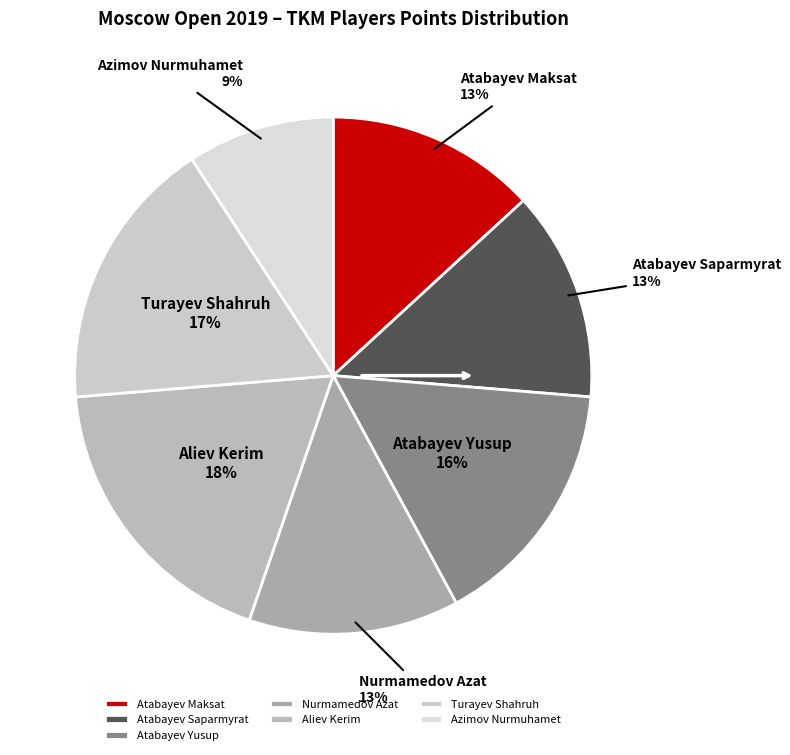

True or false: Nurmamedov Azat accounts for 4% of the total.

False